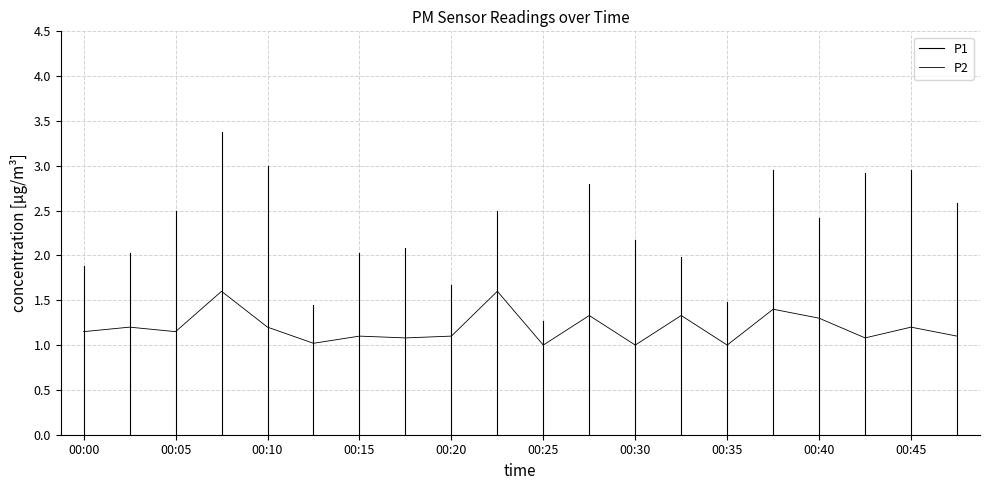

What is the sum of all values?

23.9